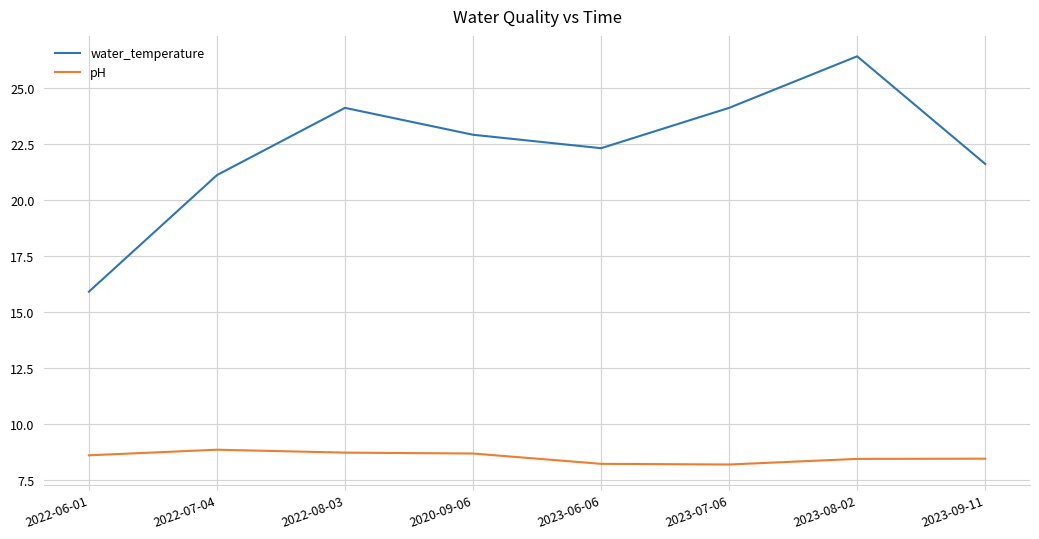

Which category has the highest value across all series?

2023-08-02